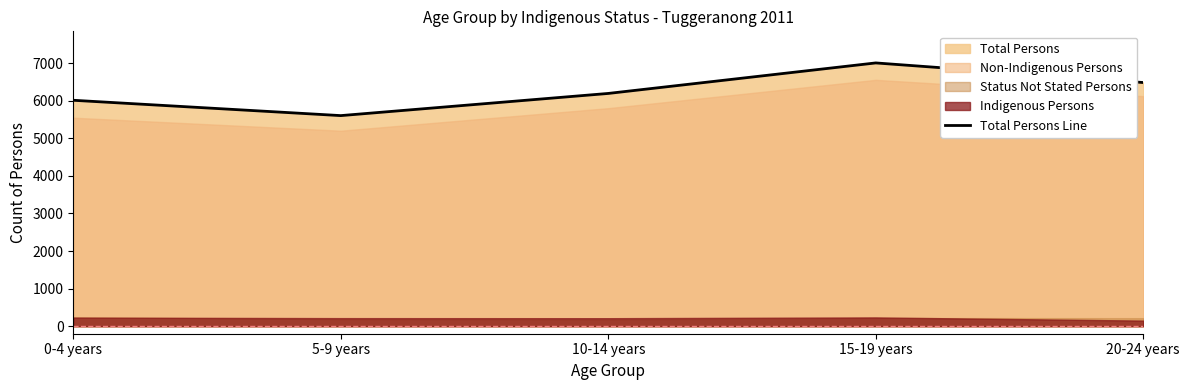

List the labels in order of value, smallest first.

5-9 years, 0-4 years, 10-14 years, 20-24 years, 15-19 years